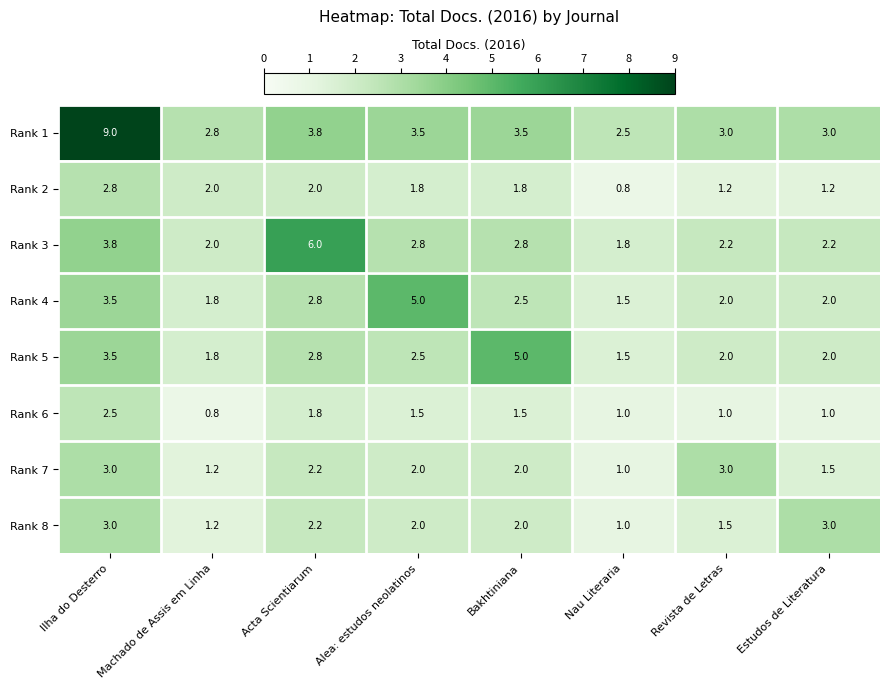

What is the difference between the maximum and minimum values in the Rank 5 series?

3.5